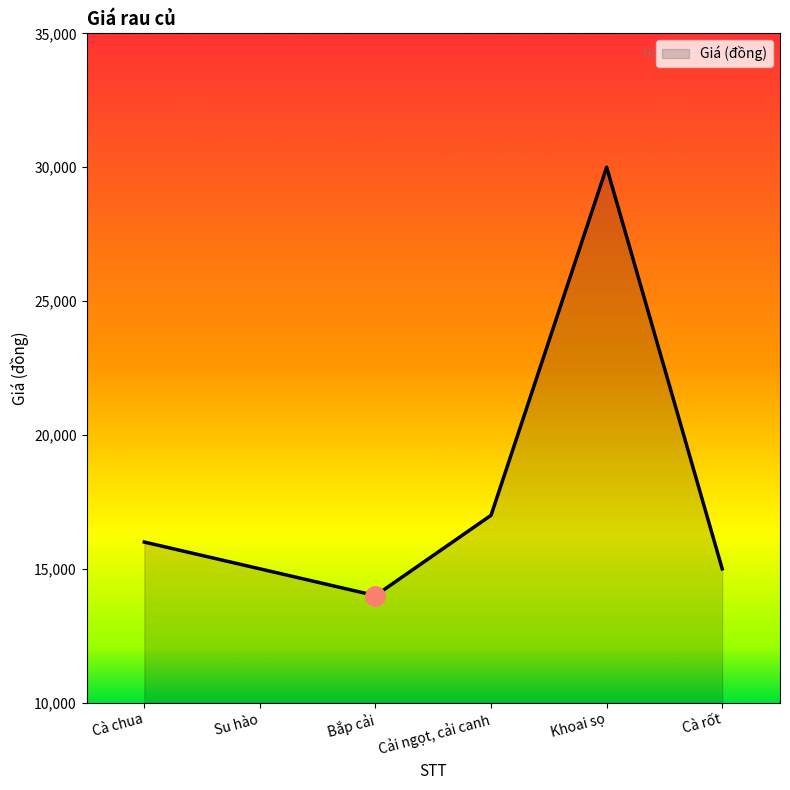

Between Khoai sọ and Bắp cải, which is larger?

Khoai sọ